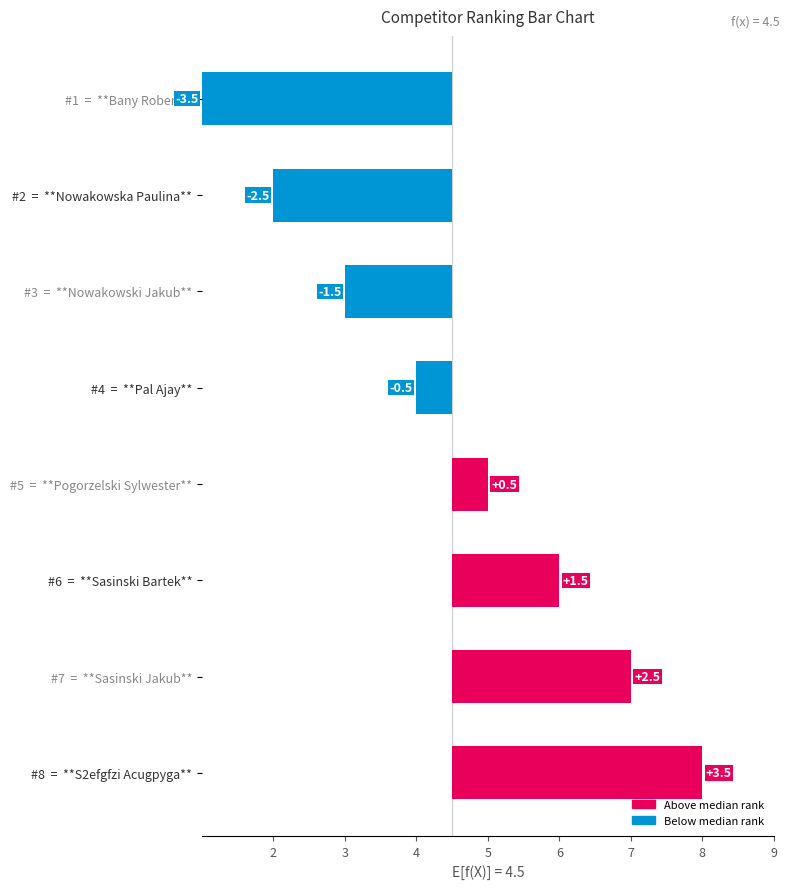

How many bars are there in total?

8